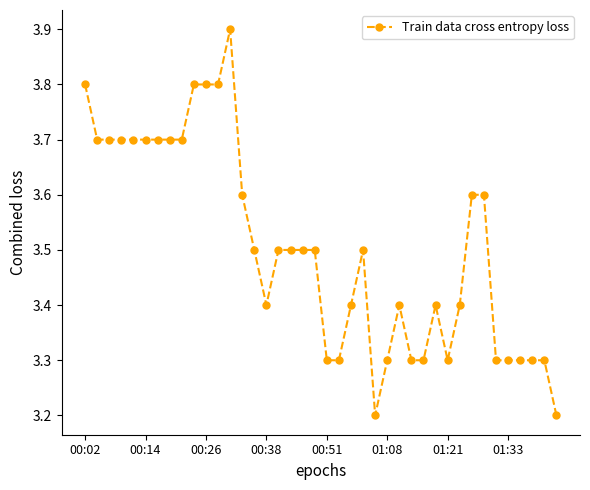

What is the value of the 12th point from the left?

3.8